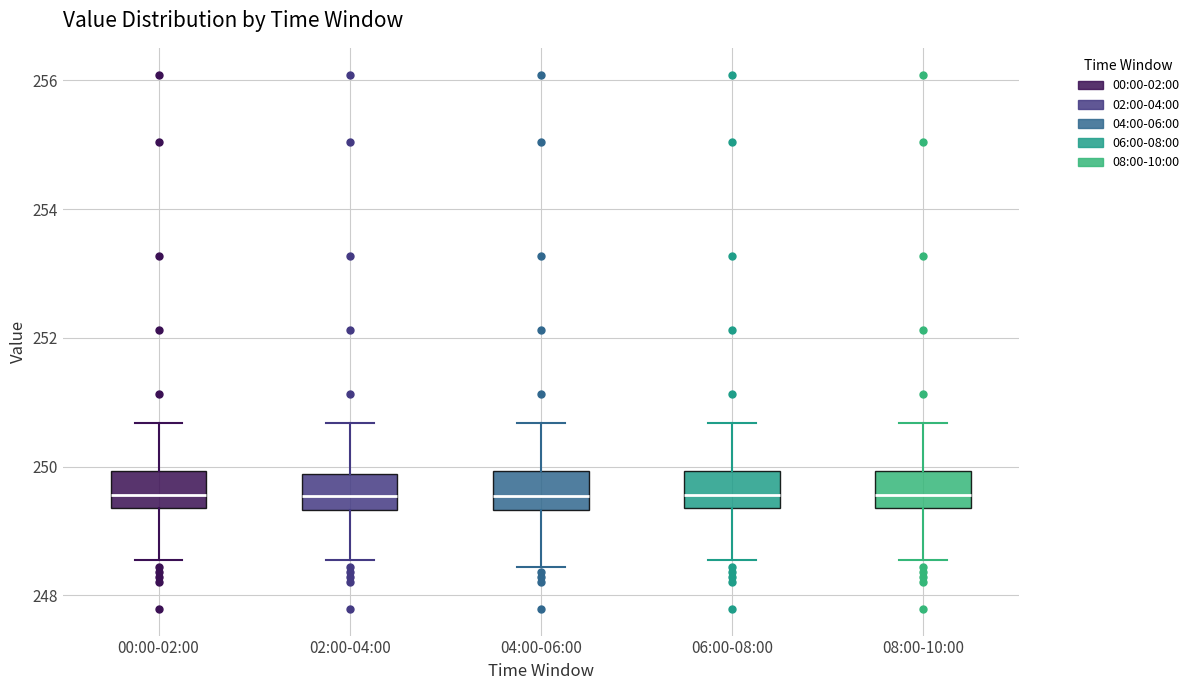

Where does the lower whisker of the box for 04:00-06:00 end on the y-axis? The values are not printed on the chart, so give them approximately, as read against the axis.

248.4